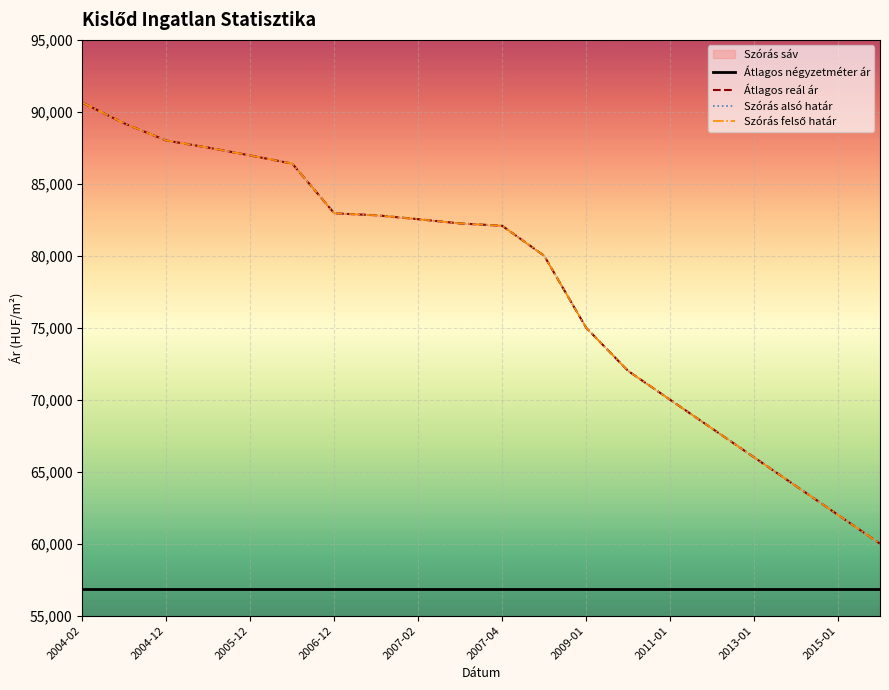

Which has a higher value, 2009-01 or 2013-01?

2009-01